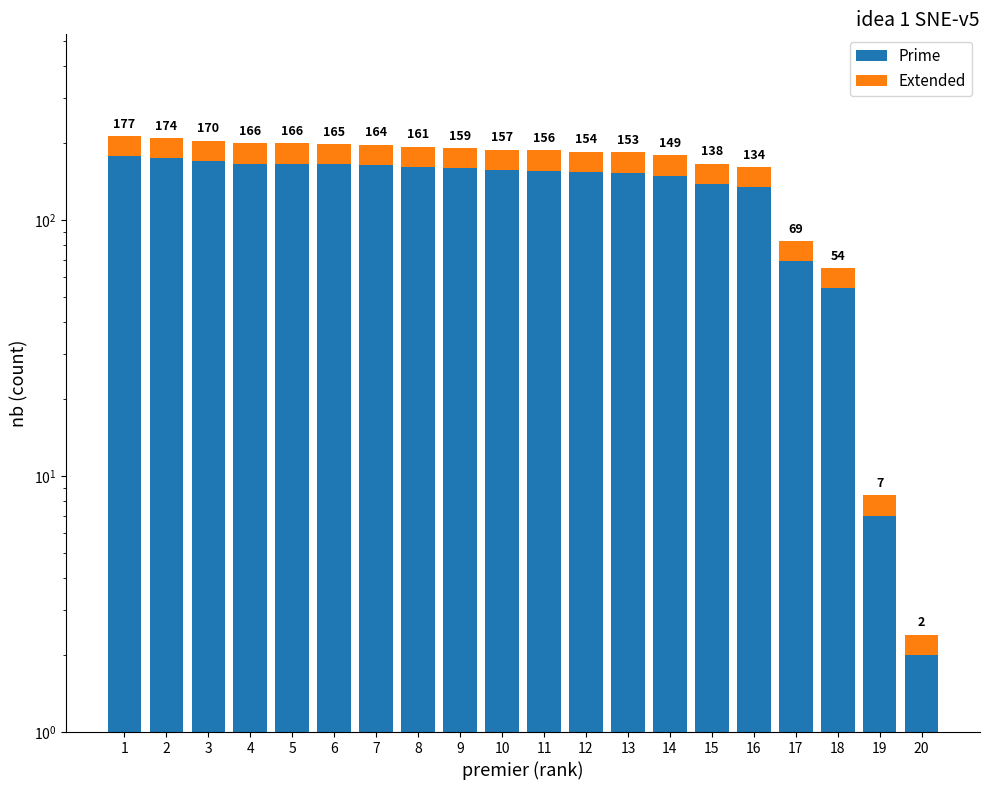

Which series has the largest range (max minus min)?

Prime